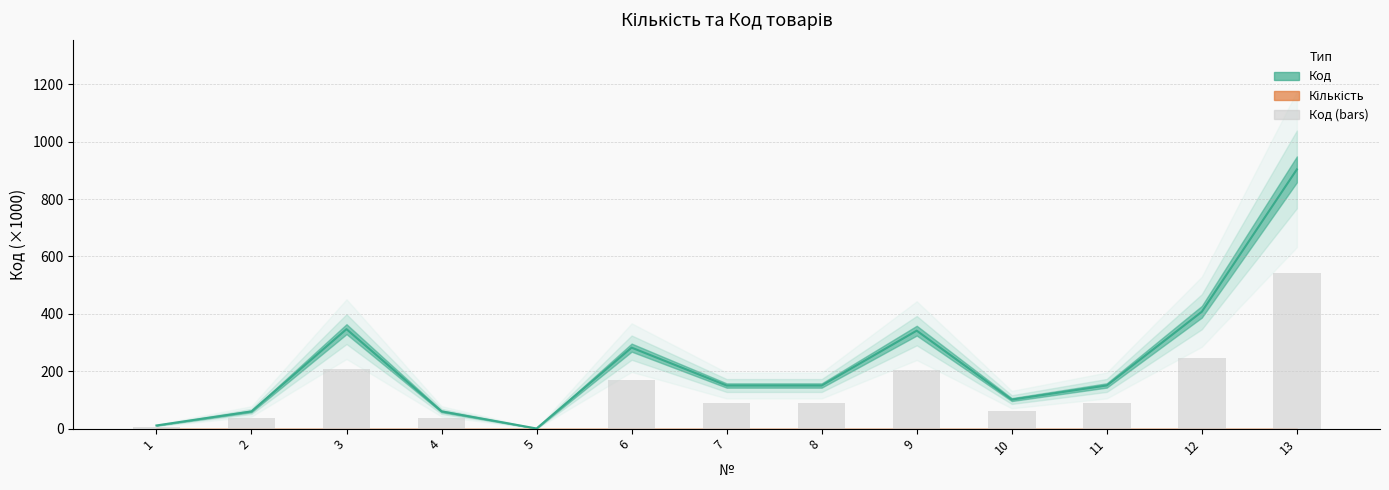

How many bars are there in total?

13